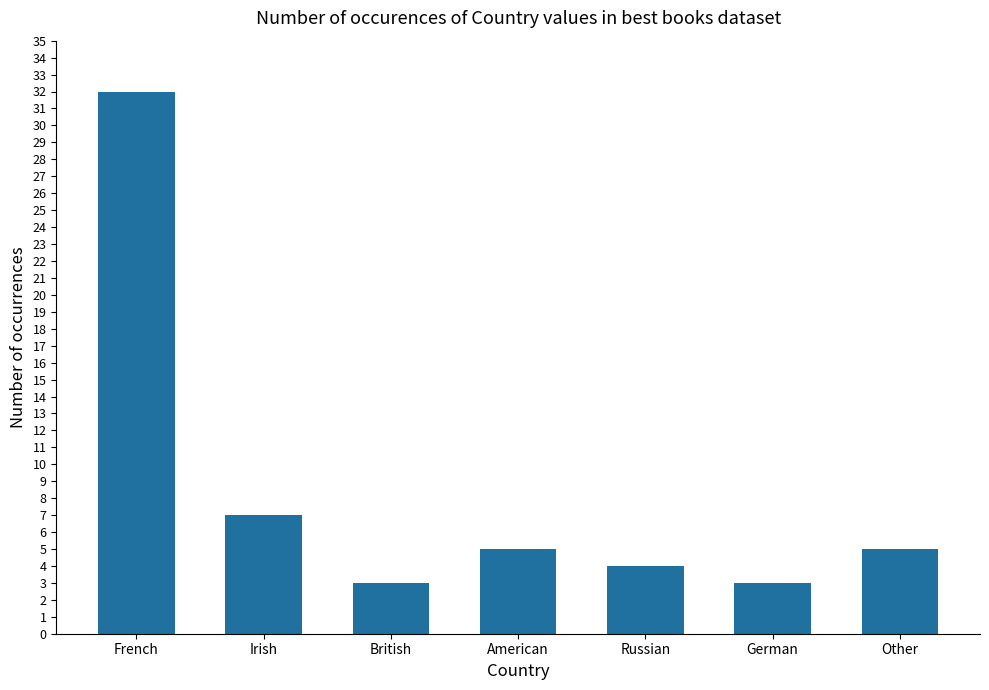

Reading left to right, extract all data points from this chart.

French=32	Irish=7	British=3	American=5	Russian=4	German=3	Other=5